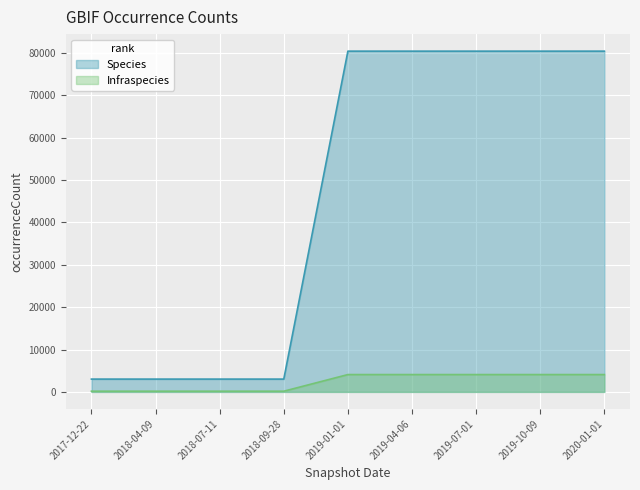

Which series has the widest spread of values?

Species